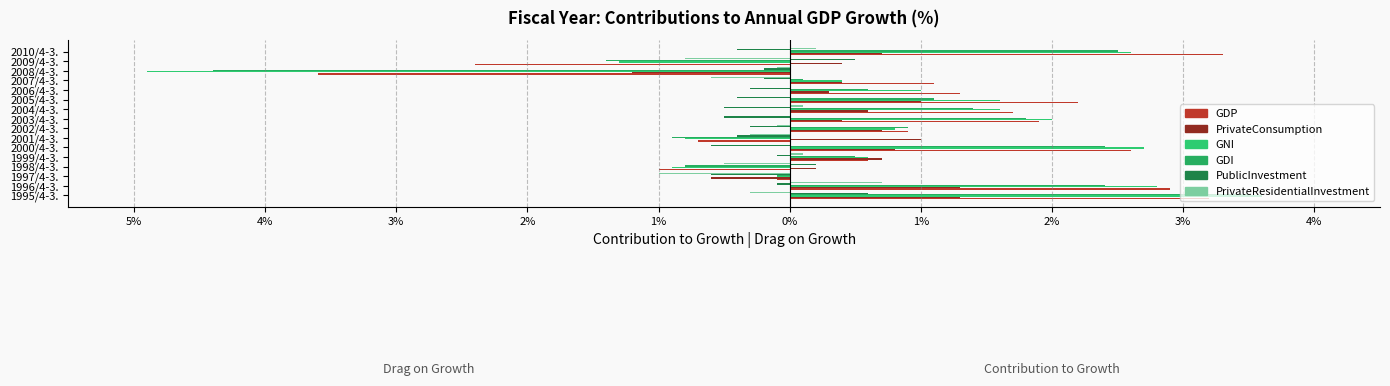

How many data points in GNI are above 1?

7